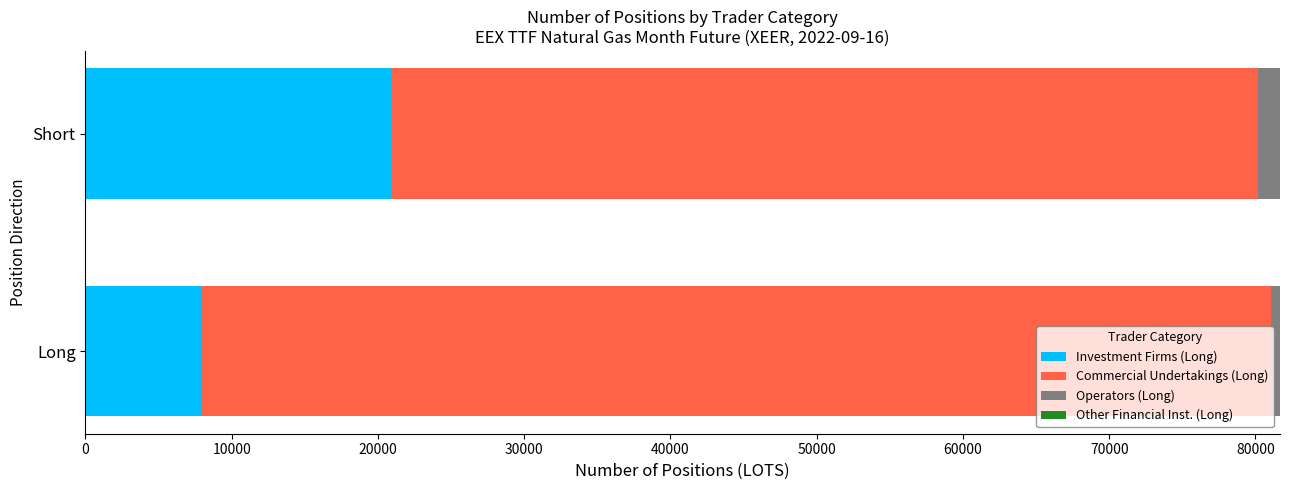

List the labels in order of Investment Firms (Long) value, largest first.

Short, Long